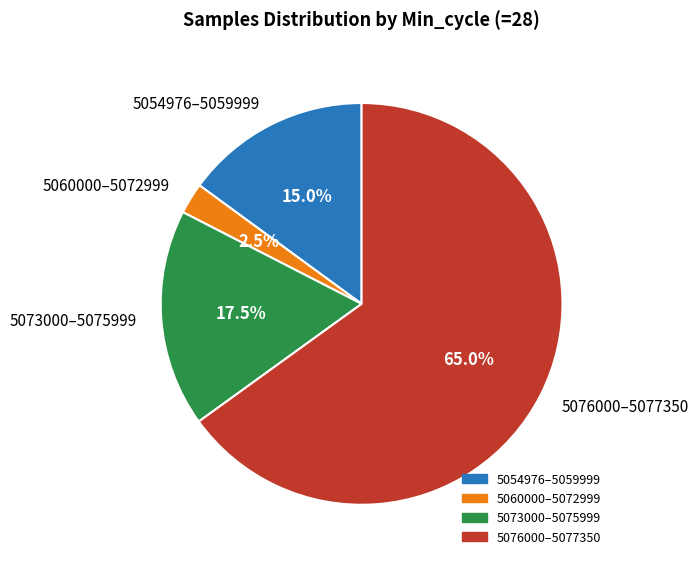

Which slice represents more than half of the pie?

5076000–5077350